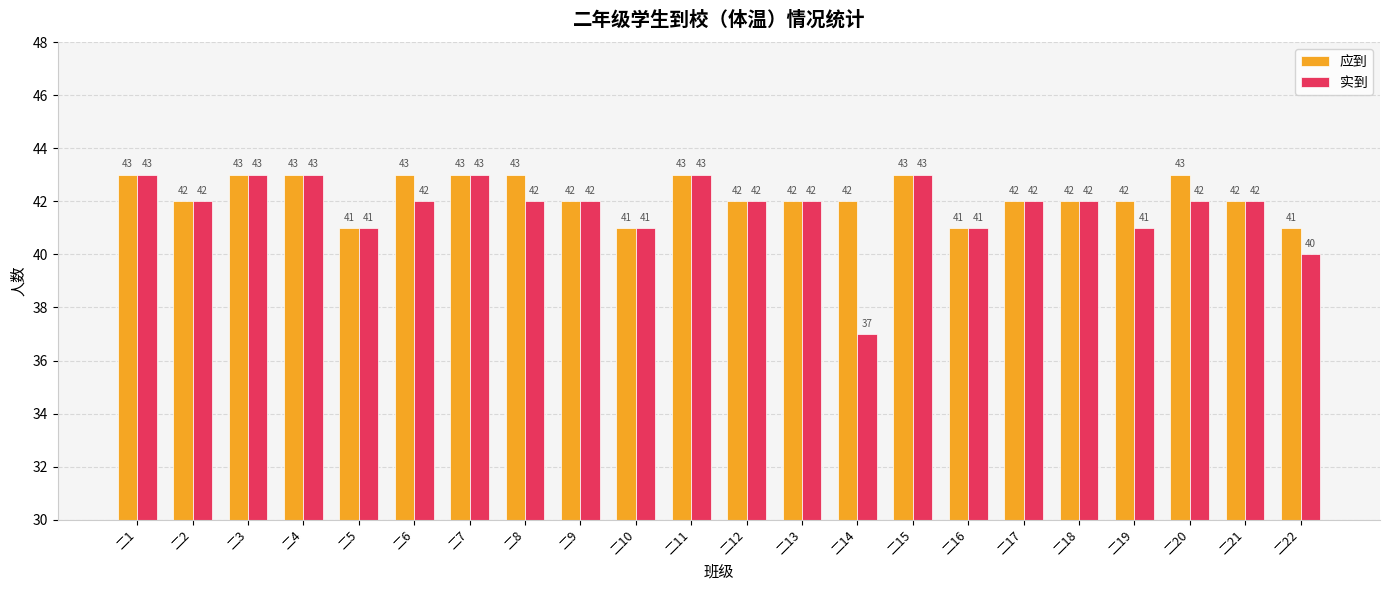

Which series has the widest spread of values?

实到